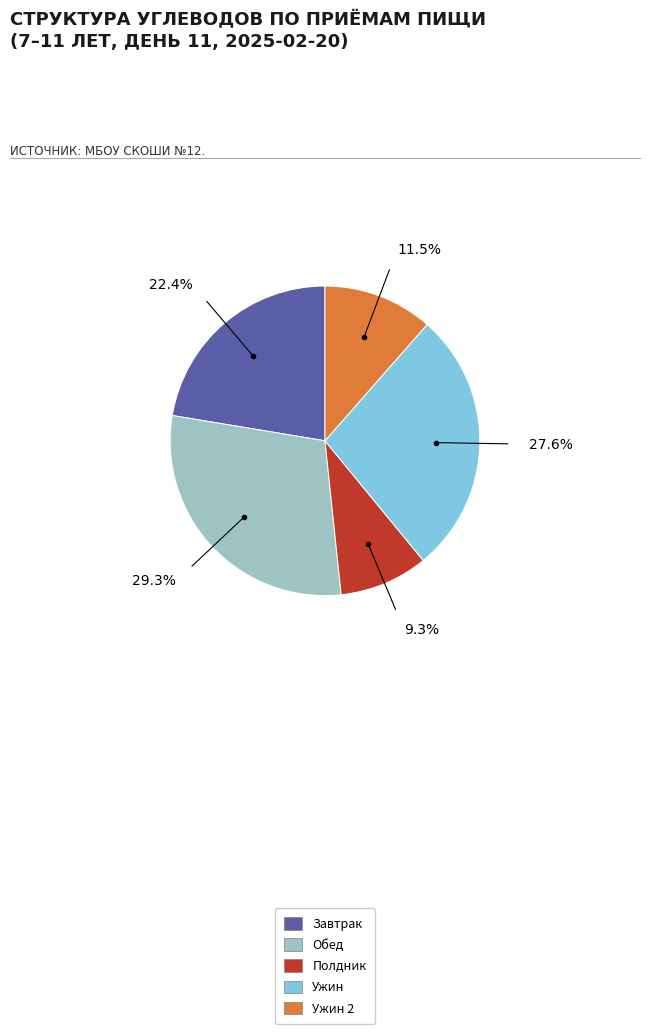

Count the number of slices in the pie.

5